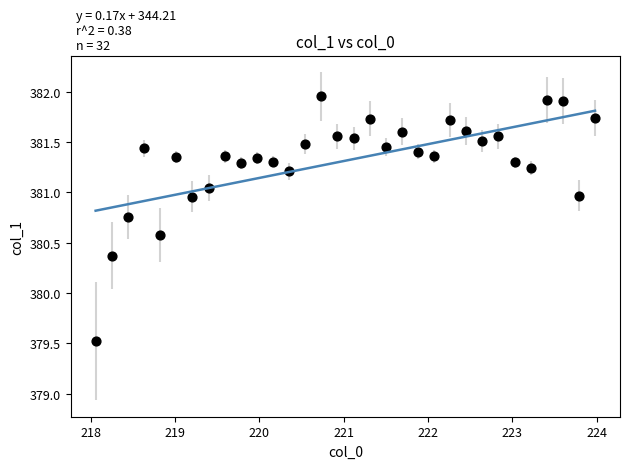

What is the range of Y values (max minus min)?

2.4